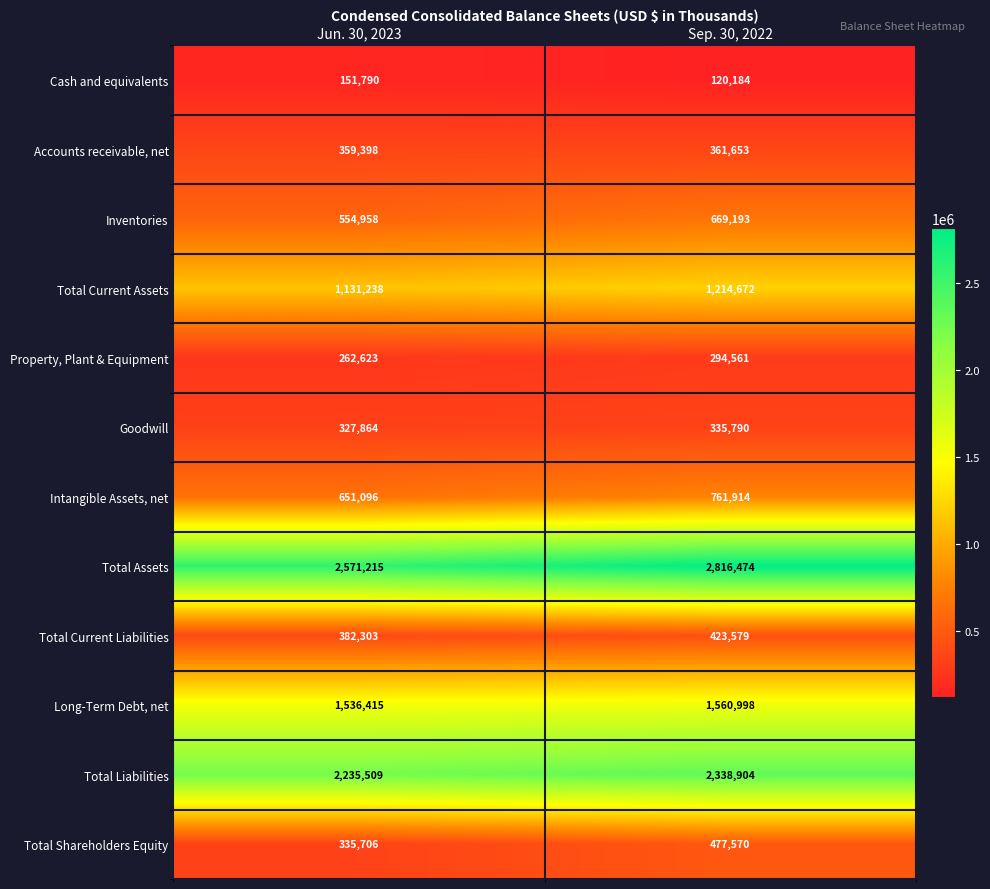

Reading right to left, extract all data points from this chart.

Cash and equivalents: Sep. 30, 2022=120184	Jun. 30, 2023=151790
Accounts receivable, net: Sep. 30, 2022=361653	Jun. 30, 2023=359398
Inventories: Sep. 30, 2022=669193	Jun. 30, 2023=554958
Total Current Assets: Sep. 30, 2022=1214672	Jun. 30, 2023=1131238
Property, Plant & Equipment: Sep. 30, 2022=294561	Jun. 30, 2023=262623
Goodwill: Sep. 30, 2022=335790	Jun. 30, 2023=327864
Intangible Assets, net: Sep. 30, 2022=761914	Jun. 30, 2023=651096
Total Assets: Sep. 30, 2022=2816474	Jun. 30, 2023=2571215
Total Current Liabilities: Sep. 30, 2022=423579	Jun. 30, 2023=382303
Long-Term Debt, net: Sep. 30, 2022=1560998	Jun. 30, 2023=1536415
Total Liabilities: Sep. 30, 2022=2338904	Jun. 30, 2023=2235509
Total Shareholders Equity: Sep. 30, 2022=477570	Jun. 30, 2023=335706